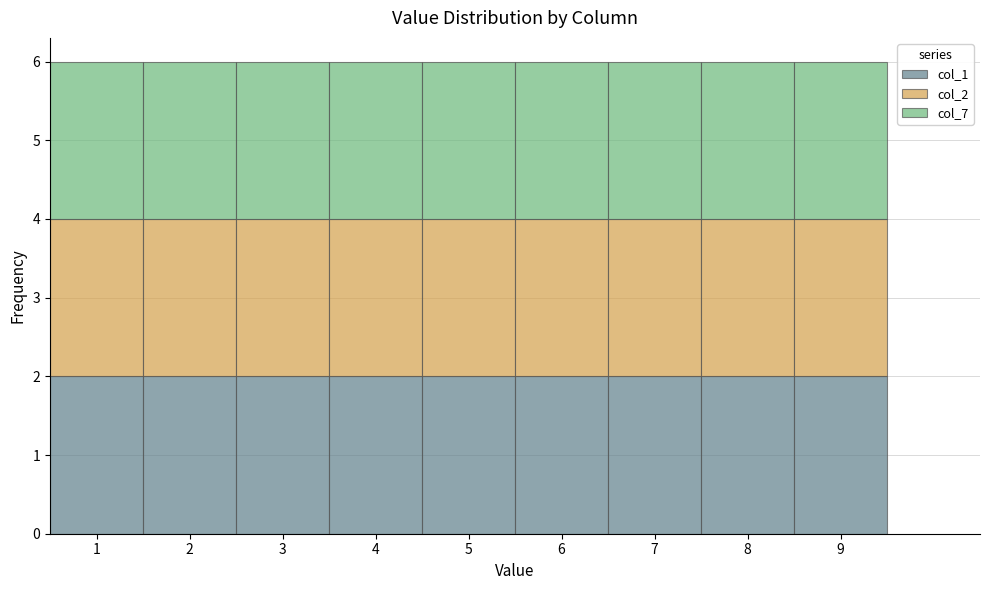

Reading left to right, transcribe this chart: for each stacked bar, give the range it covers on the x-axis and its total height. The values are not printed on the chart, so give them approximately, as read against the axis.

0.5 to 1.5: 6
1.5 to 2.5: 6
2.5 to 3.5: 6
3.5 to 4.5: 6
4.5 to 5.5: 6
5.5 to 6.5: 6
6.5 to 7.5: 6
7.5 to 8.5: 6
8.5 to 9.5: 6